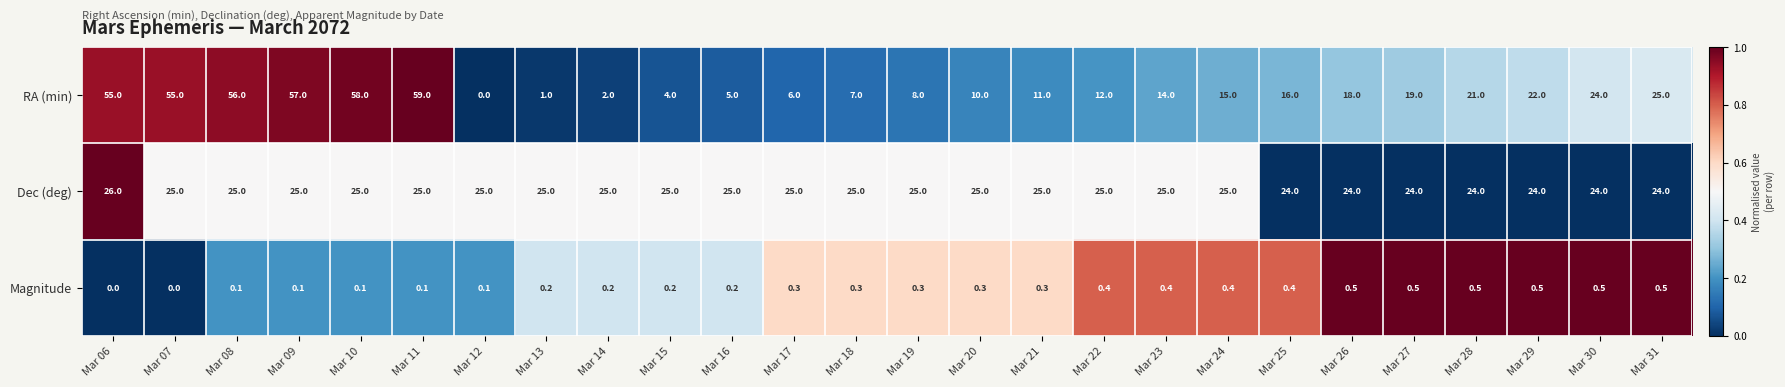

Where does the RA (min) series first go above 16?

Mar 06